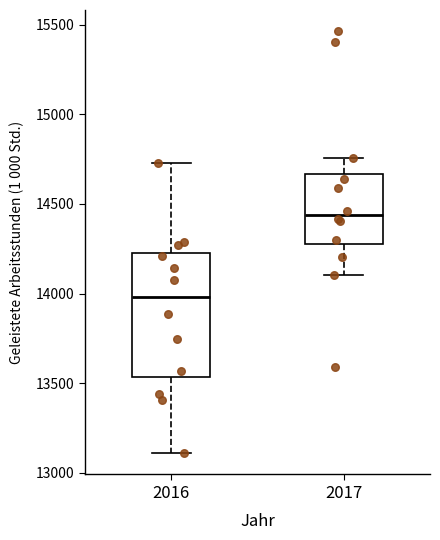

Which box is the tallest, from its lower edge to its upper edge?

2016